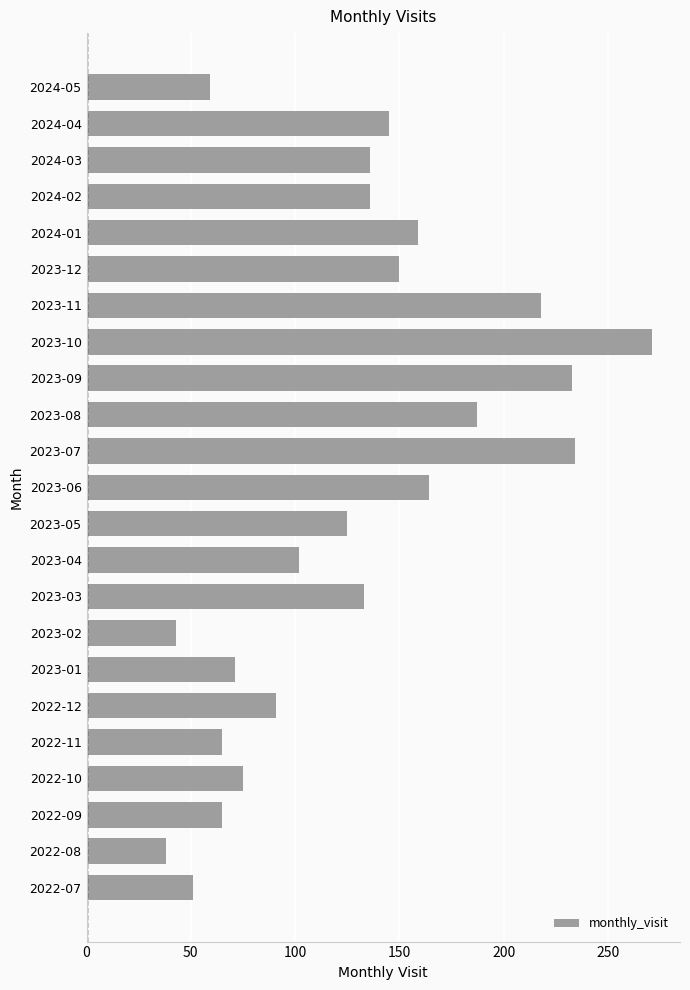

True or false: the data shows 289 at 2023-08.

False